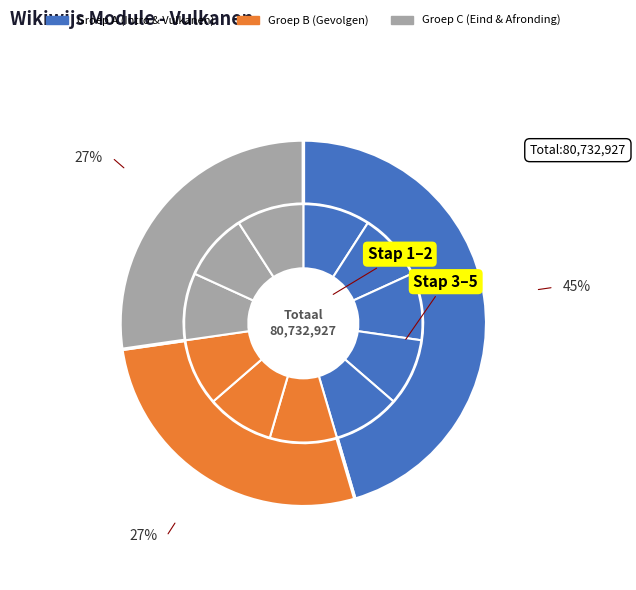

How many slices are in this pie chart?

11